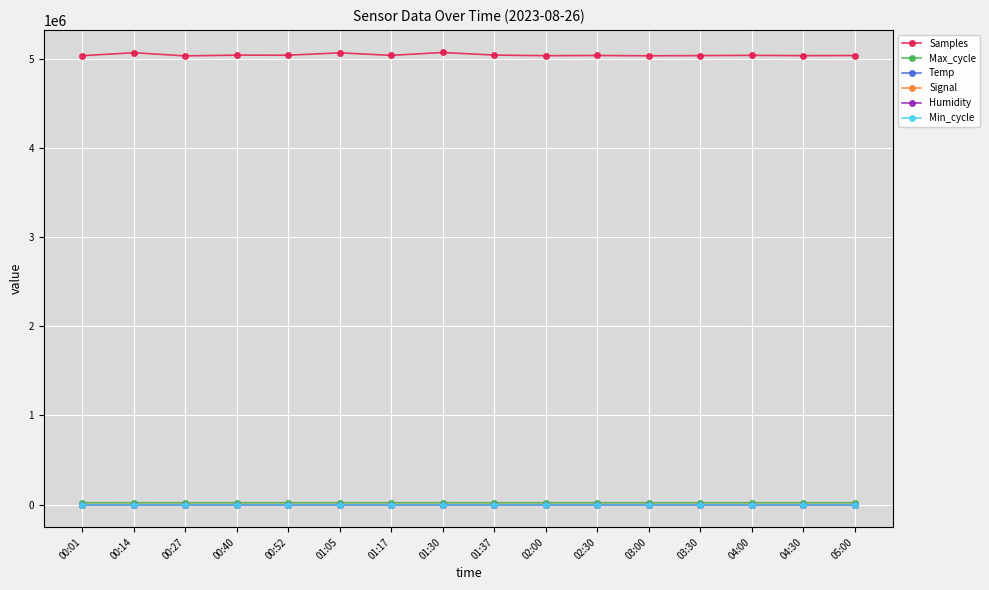

True or false: Min_cycle and Samples intersect in this chart.

False